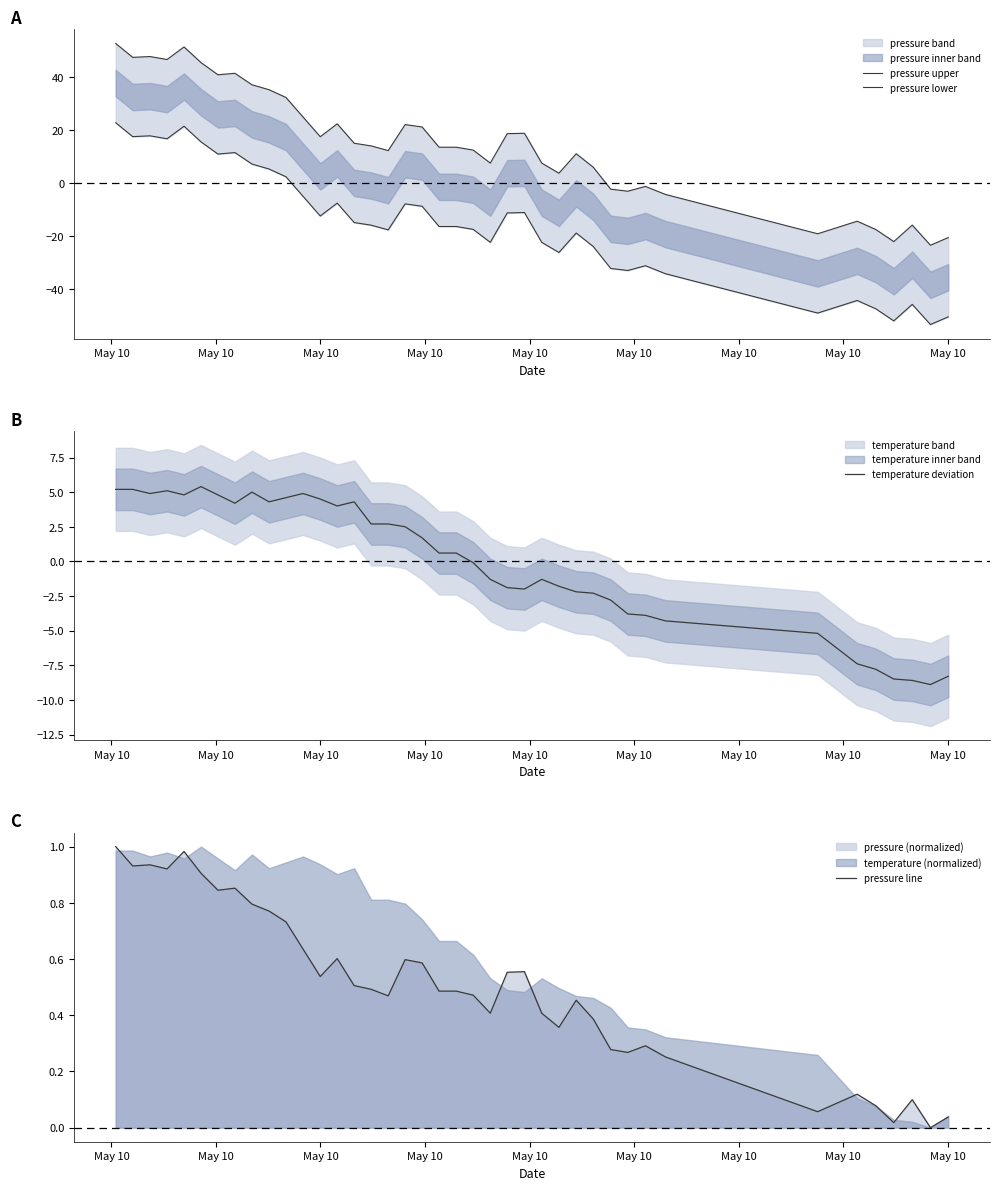

What is the highest value of the temperature deviation series?

5.4